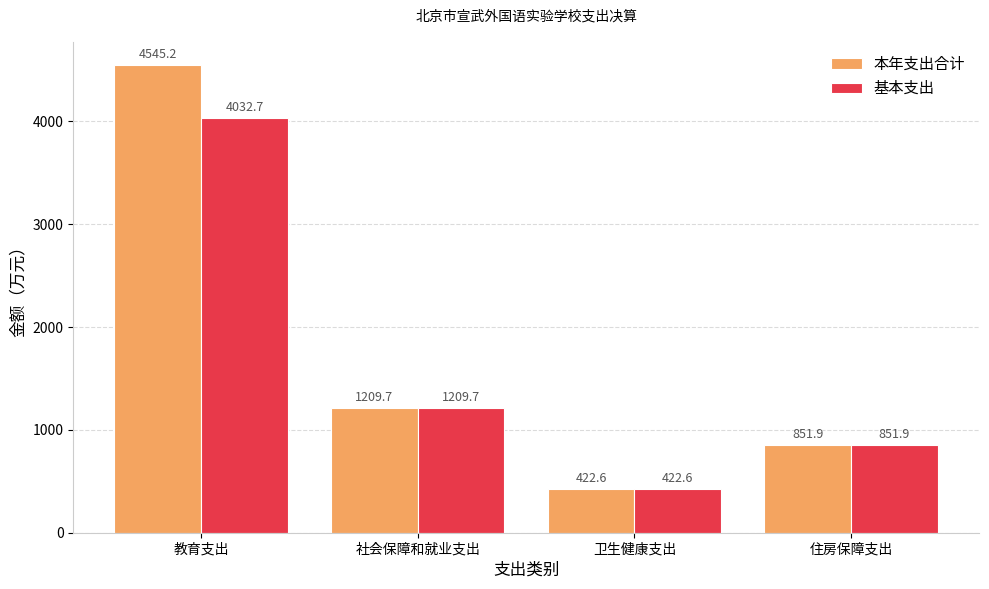

Reading left to right, list all the values displayed in this chart.

本年支出合计: 教育支出=4545.2	社会保障和就业支出=1209.7	卫生健康支出=422.6	住房保障支出=851.9
基本支出: 教育支出=4032.7	社会保障和就业支出=1209.7	卫生健康支出=422.6	住房保障支出=851.9